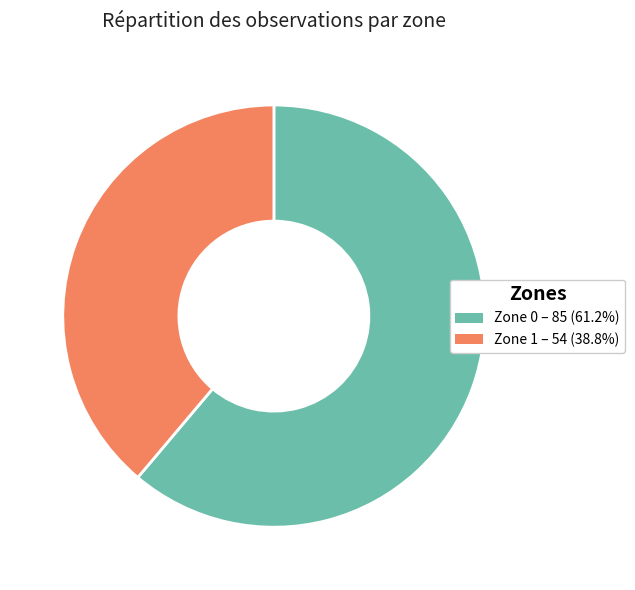

Between Zone 1 and Zone 0, which is larger?

Zone 0